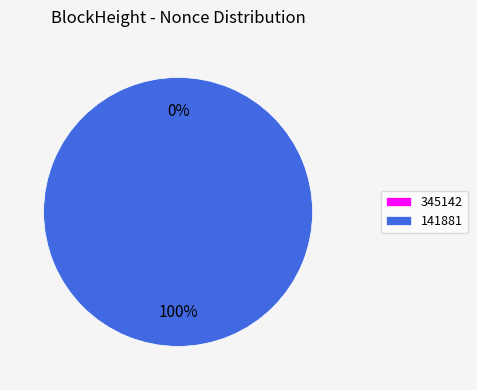

Is the sum of 141881 and 345142 greater than half?

Yes